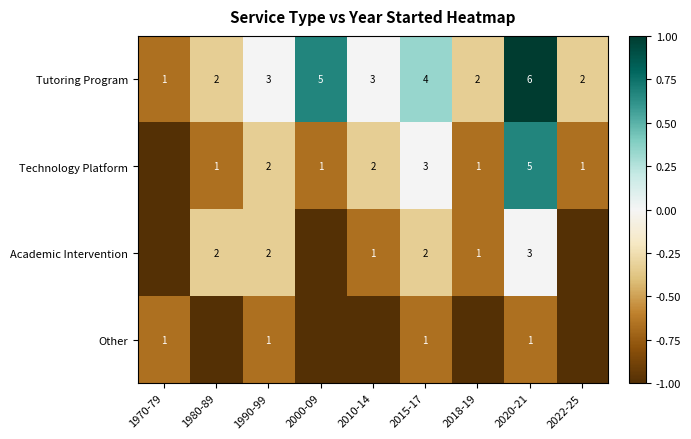

The Technology Platform series shows 0 at 2018-19. True or false?

False